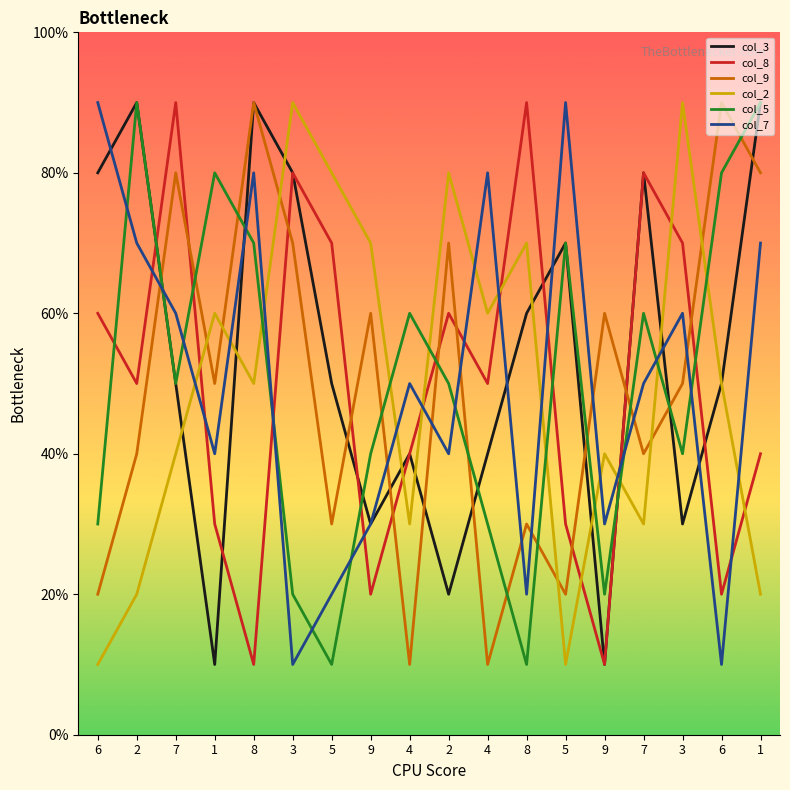

After their last crossing, which series has the higher values: col_2 or col_8?

col_8